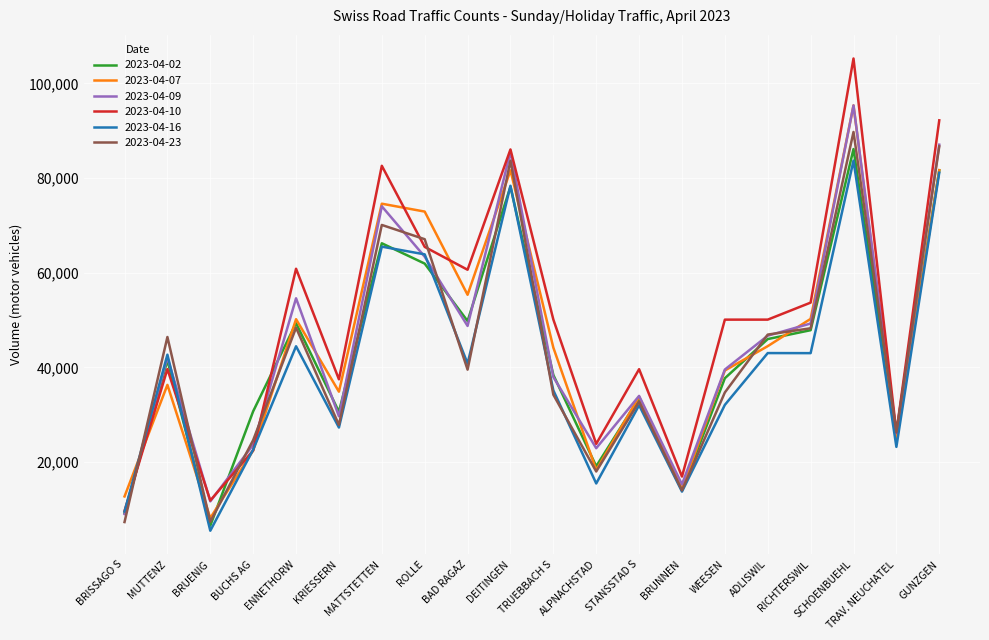

Is the value of 2023-04-16 at TRUEBBACH S greater than the value of 2023-04-09 at ADLISWIL?

No